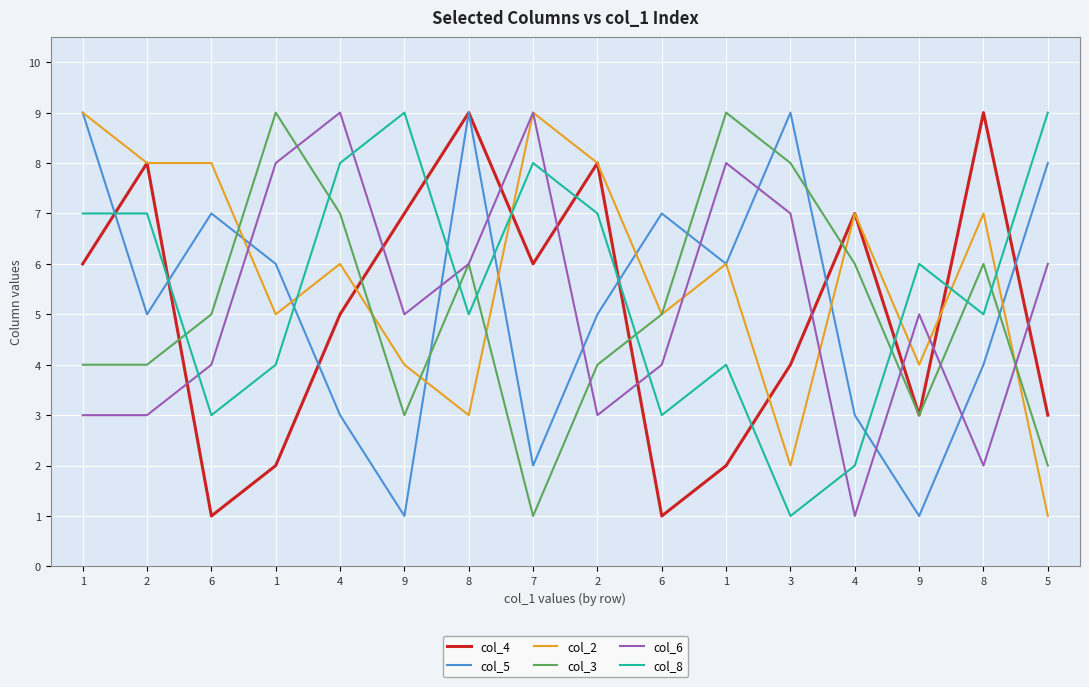

What is the difference between the highest and lowest values at 7?

8